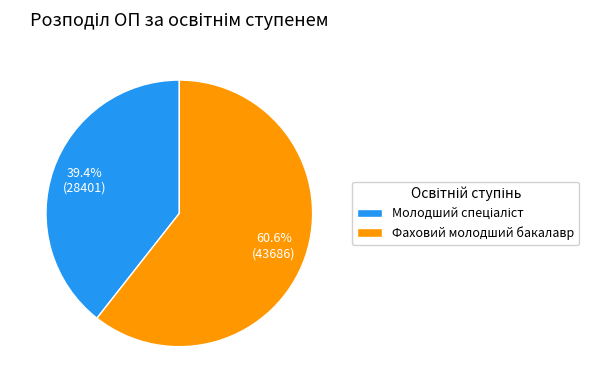

What percentage is the Фаховий молодший бакалавр slice, to the nearest percent?

61%